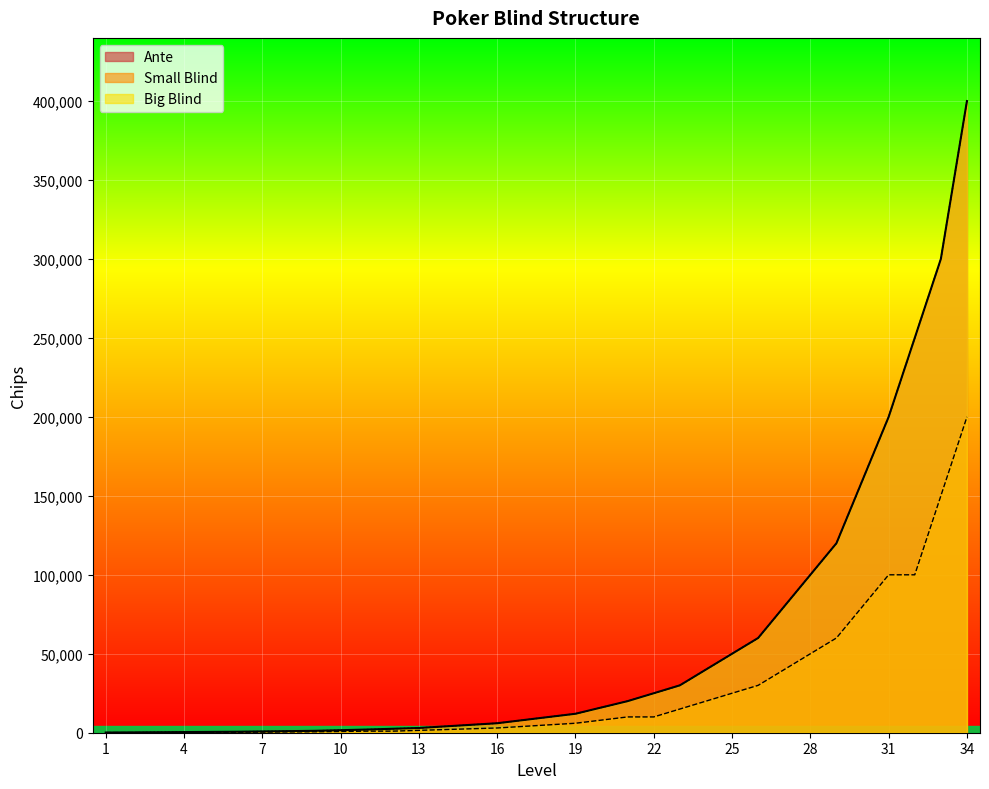

List the labels in order of Small Blind value, largest first.

34, 33, 31, 32, 30, 29, 28, 27, 26, 25, 24, 23, 21, 22, 20, 19, 18, 17, 16, 15, 14, 13, 11, 12, 10, 9, 8, 7, 6, 4, 5, 1, 2, 3